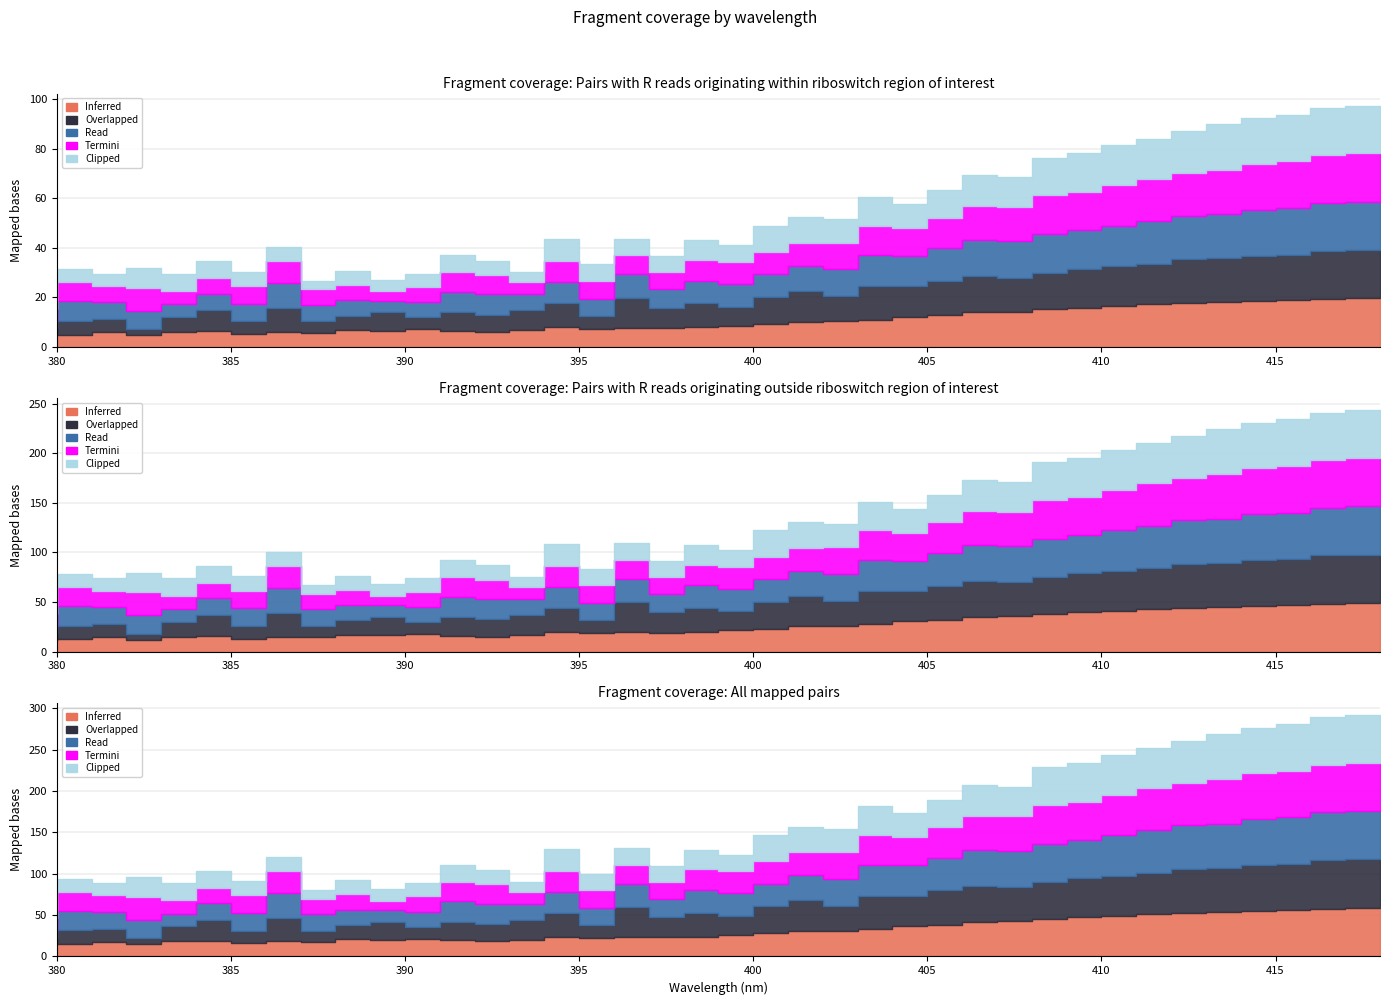

Does the chart have visible grid lines?

Yes